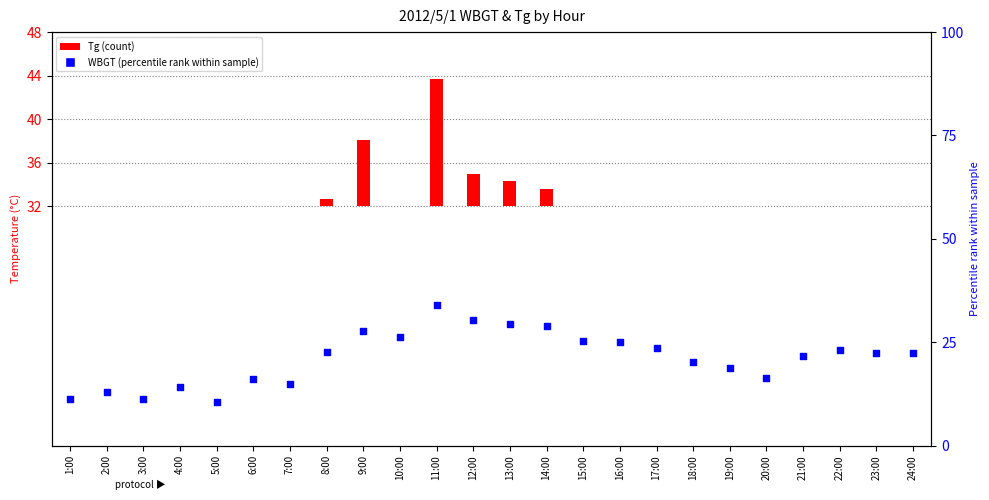

What is the change in value from 1:00 to 17:00?

+4.7